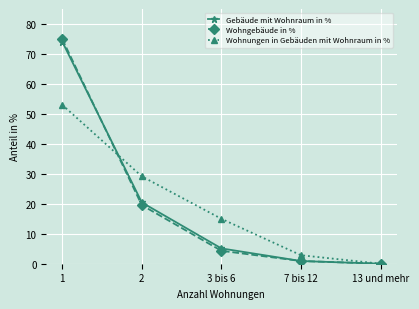

Between 1 and 13 und mehr, which series saw the biggest shift?

Wohngebäude in %